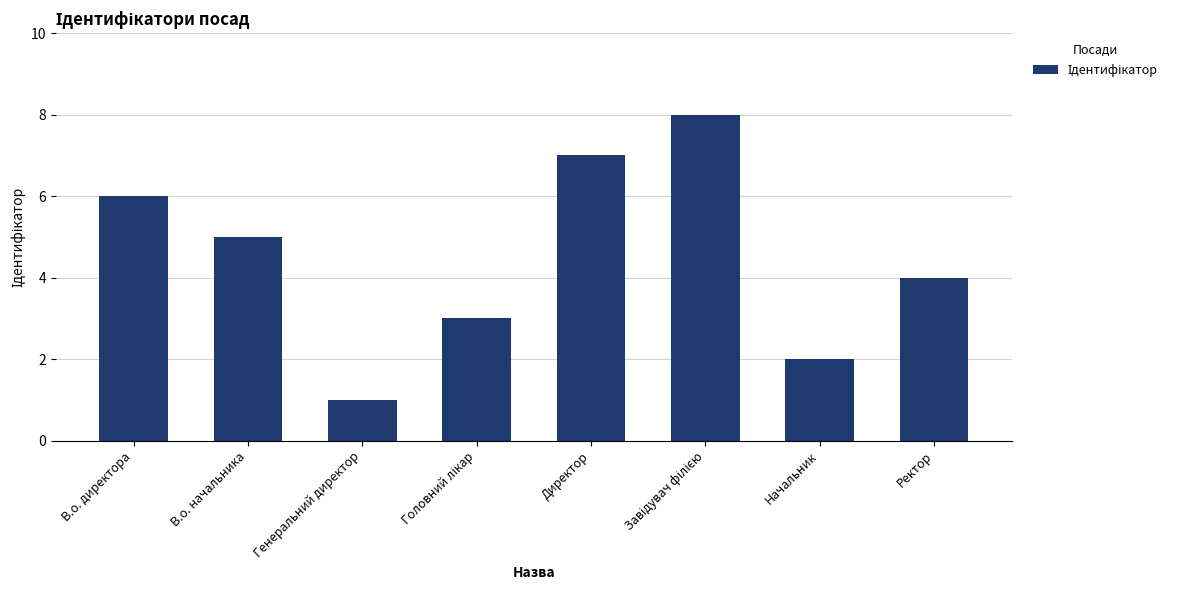

What is the label of the 6th bar from the right?

Генеральний директор